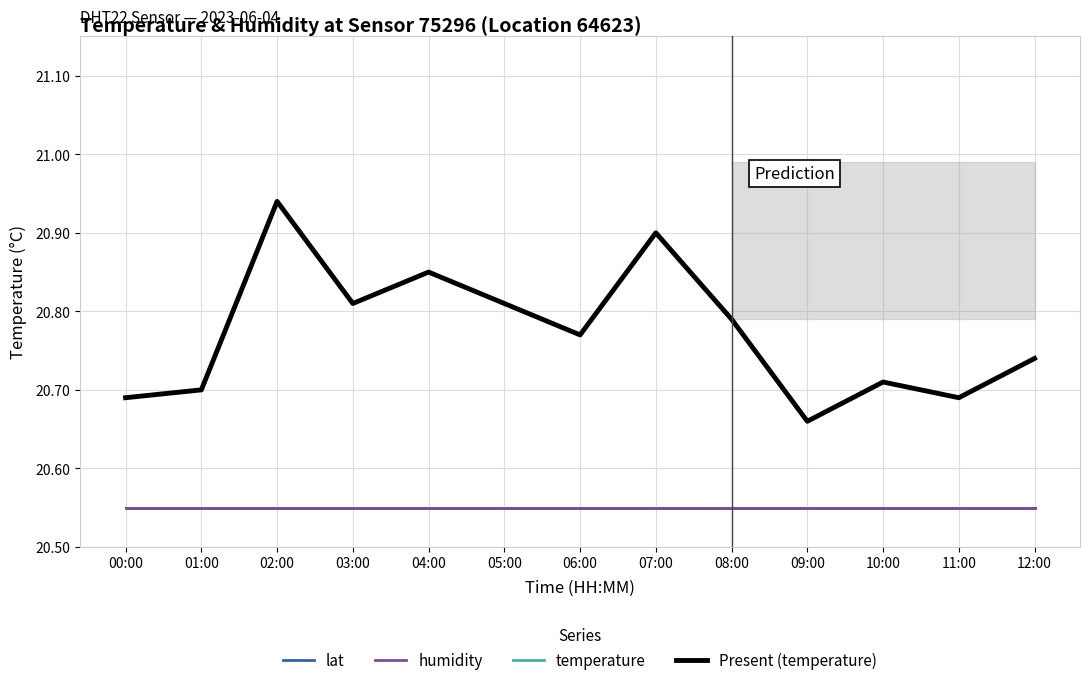

What is the label of the 1st point from the left?

00:00